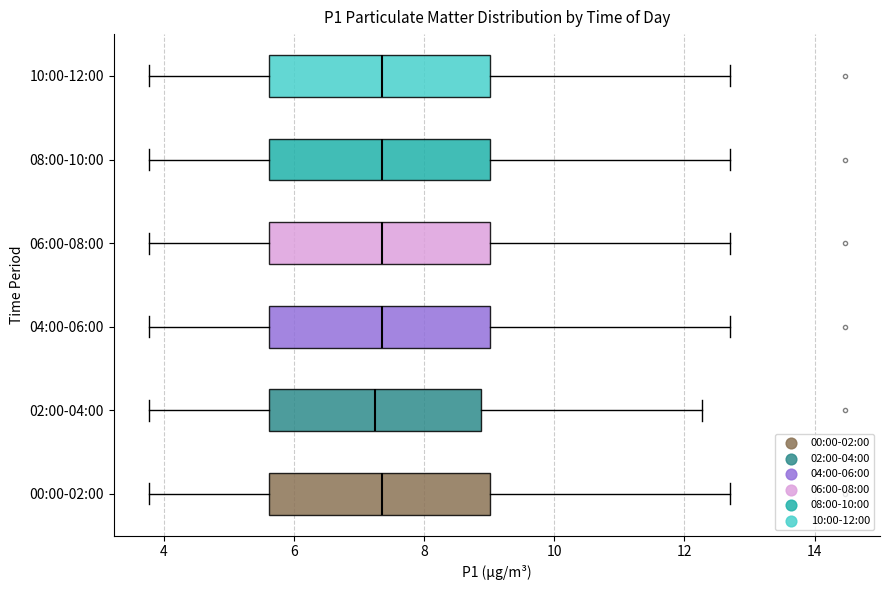

Where does the median line of the box for 04:00-06:00 sit on the x-axis? The values are not printed on the chart, so give them approximately, as read against the axis.

7.4